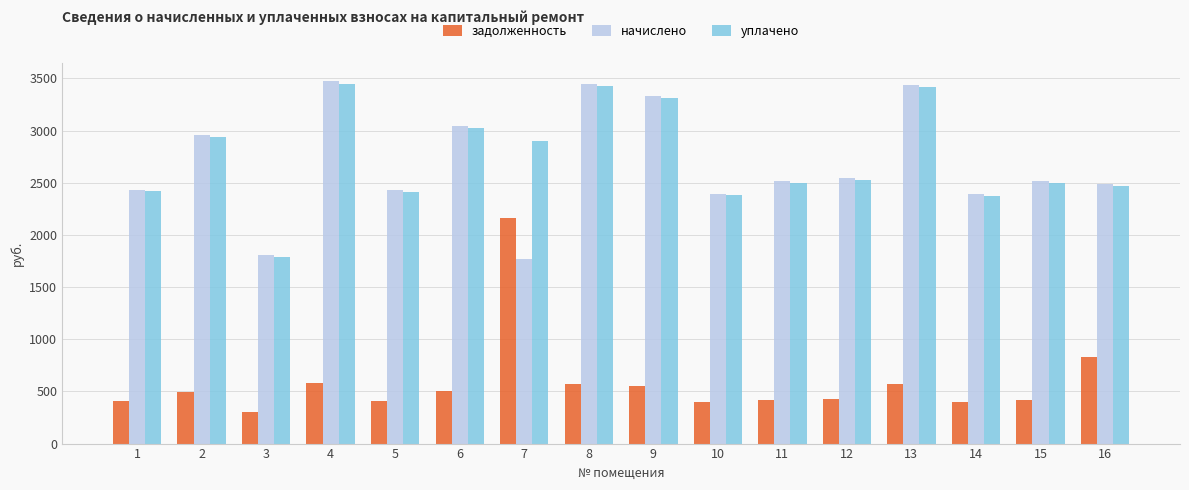

What is the sum of all начислено values?

42962.6